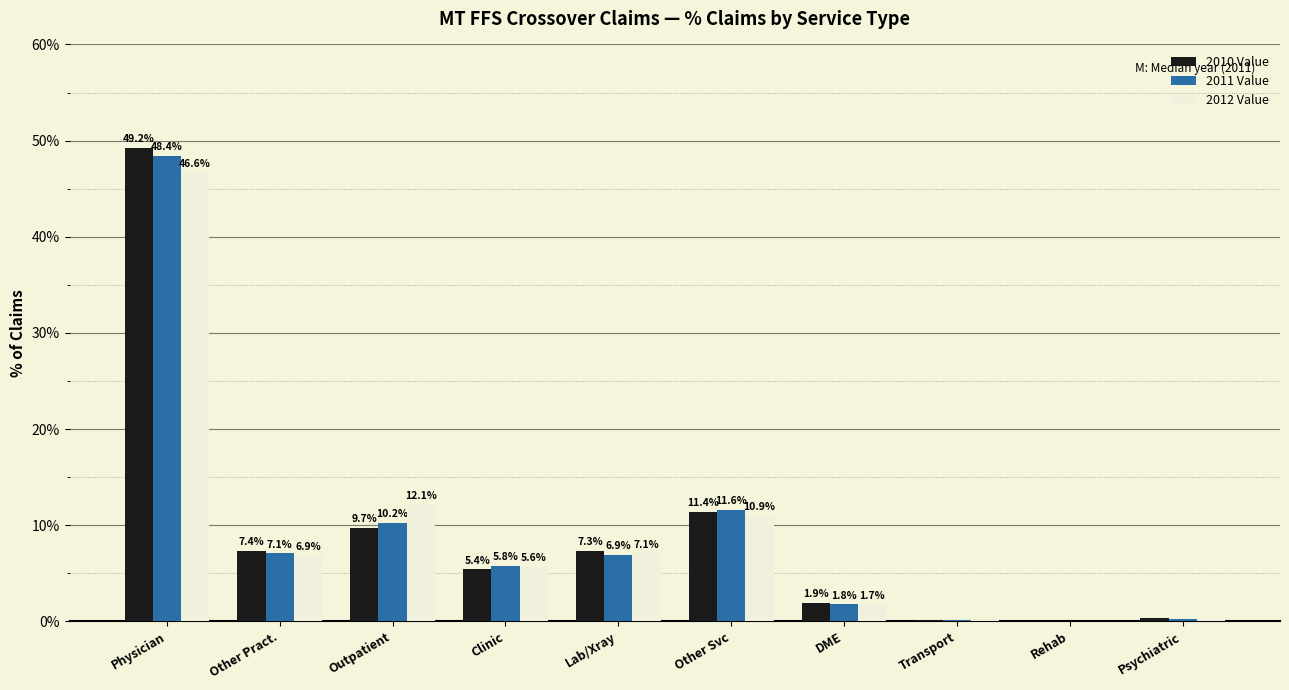

Between Physician and Psychiatric, which series saw the biggest shift?

2010 Value